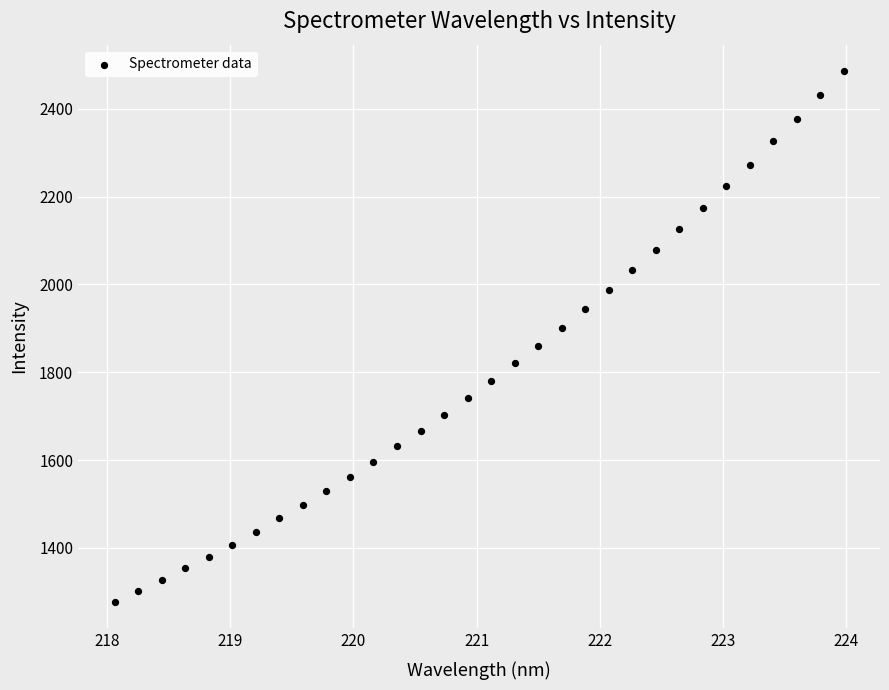

What is the range of Y values (max minus min)?

1209.2